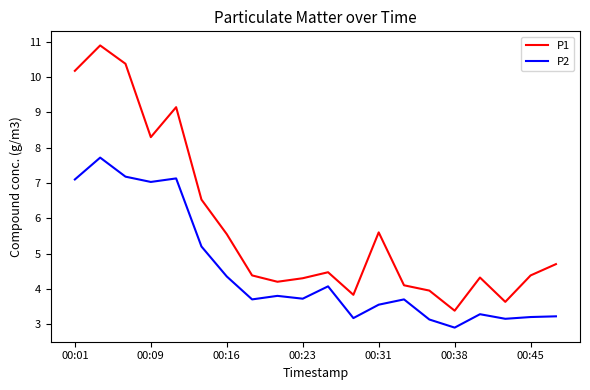

Rank the series by their average value, from highest to lowest.

P1, P2